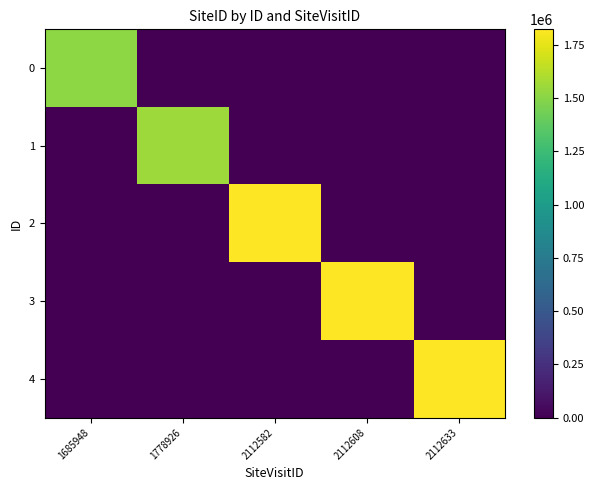

Between 2112582 and 2112608, which series saw the biggest shift?

2